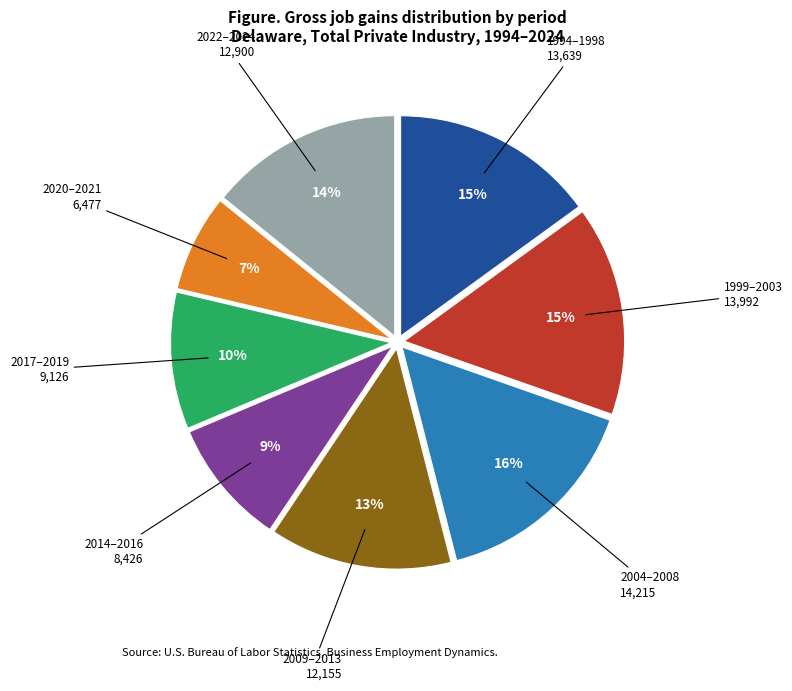

Is there a majority slice in this chart?

No